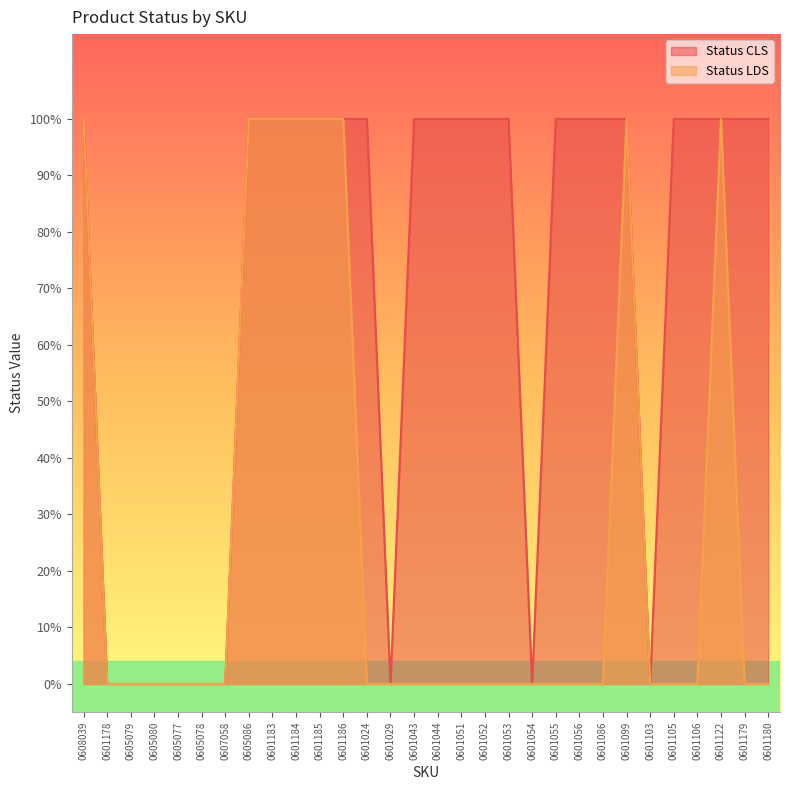

Rank the categories by Status LDS value from lowest to highest.

0601178, 0605079, 0605080, 0605077, 0605078, 0607058, 0601024, 0601029, 0601043, 0601044, 0601051, 0601052, 0601053, 0601054, 0601055, 0601056, 0601086, 0601103, 0601105, 0601106, 0601179, 0601180, 0608039, 0605086, 0601183, 0601184, 0601185, 0601186, 0601099, 0601122